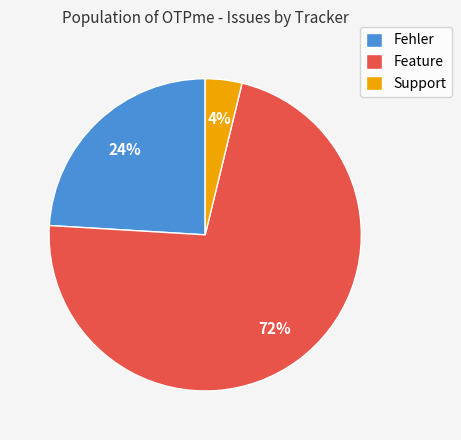

To the nearest percent, what is the average slice percentage?

33%